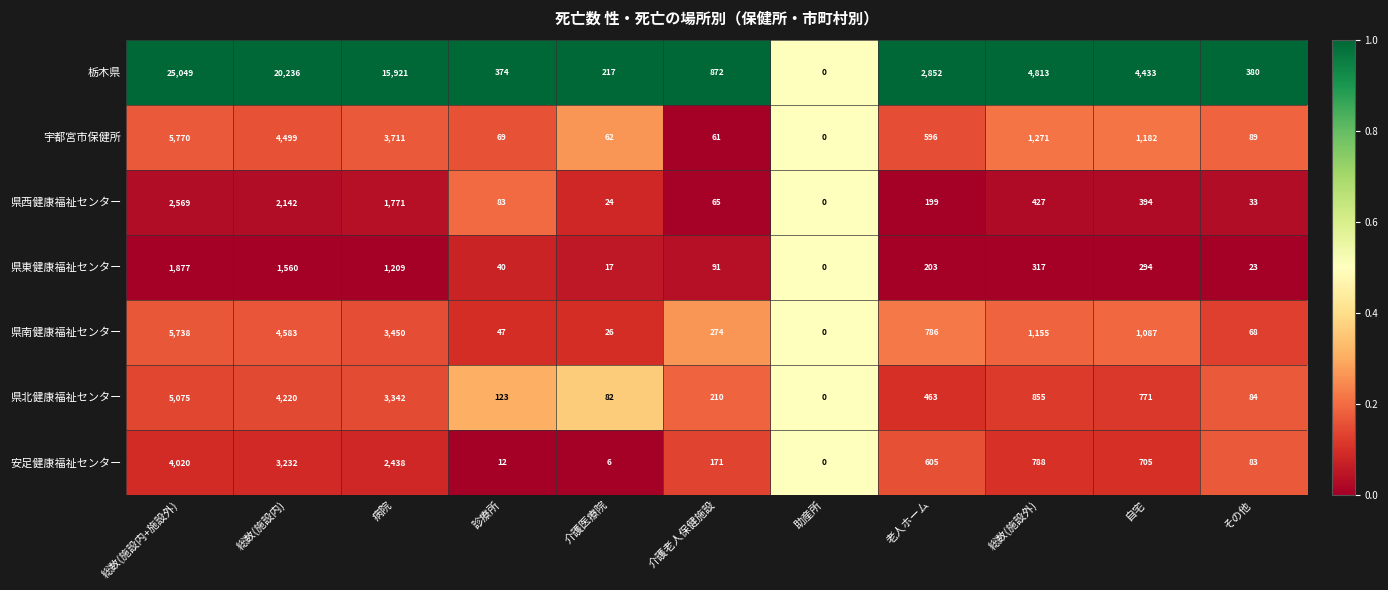

The value of 県西健康福祉センター at 総数(施設内+施設外) is 2569. True or false?

True